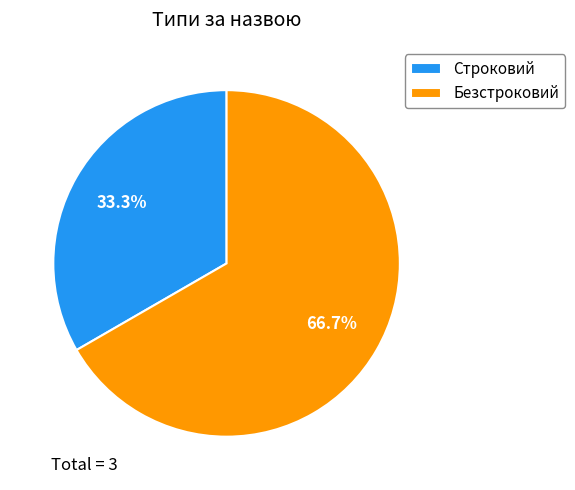

What is the total percentage of Безстроковий and Строковий?

100.0%